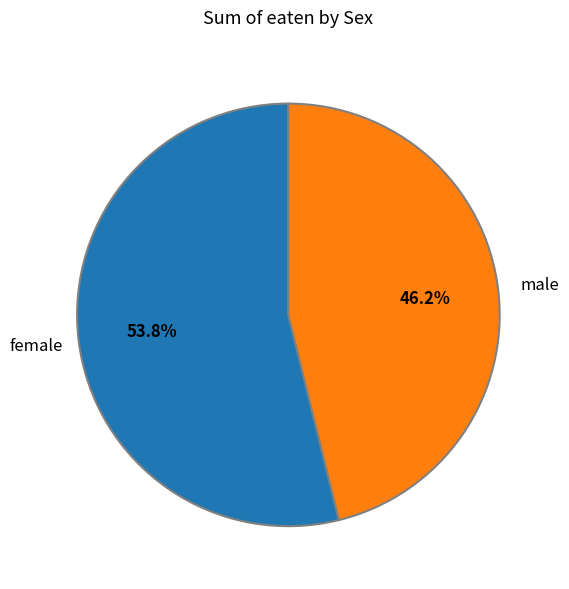

Combined, what portion of the pie is male and female?

100.0%